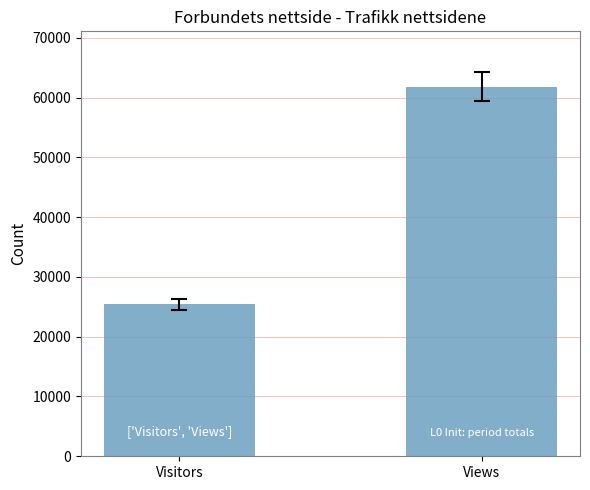

What is the maximum value shown in the chart?

61811